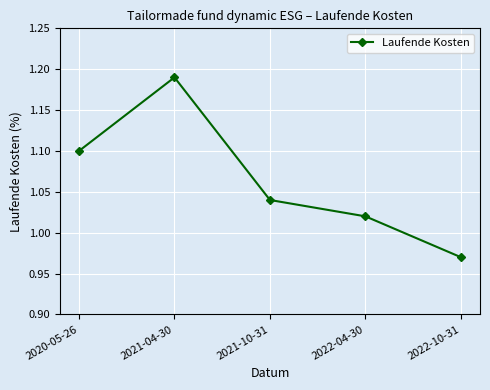

What position from the right is 2022-04-30?

2